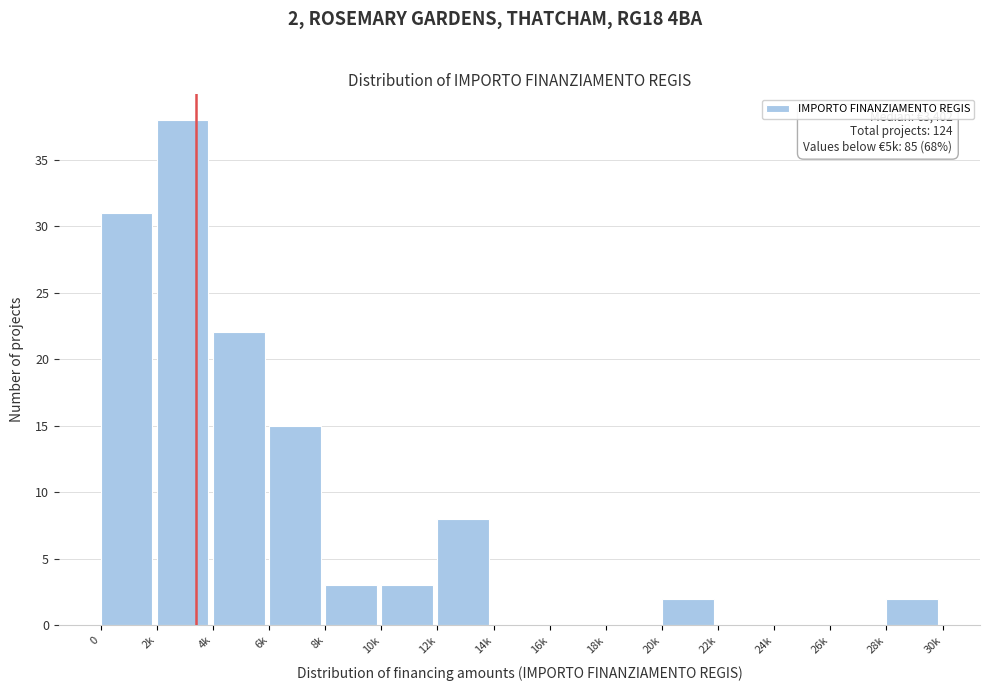

Reading left to right, list all the values displayed in this chart.

0=31	2k=38	4k=22	6k=15	8k=3	10k=3	12k=8	14k=0	16k=0	18k=0	20k=2	22k=0	24k=0	26k=0	28k=2